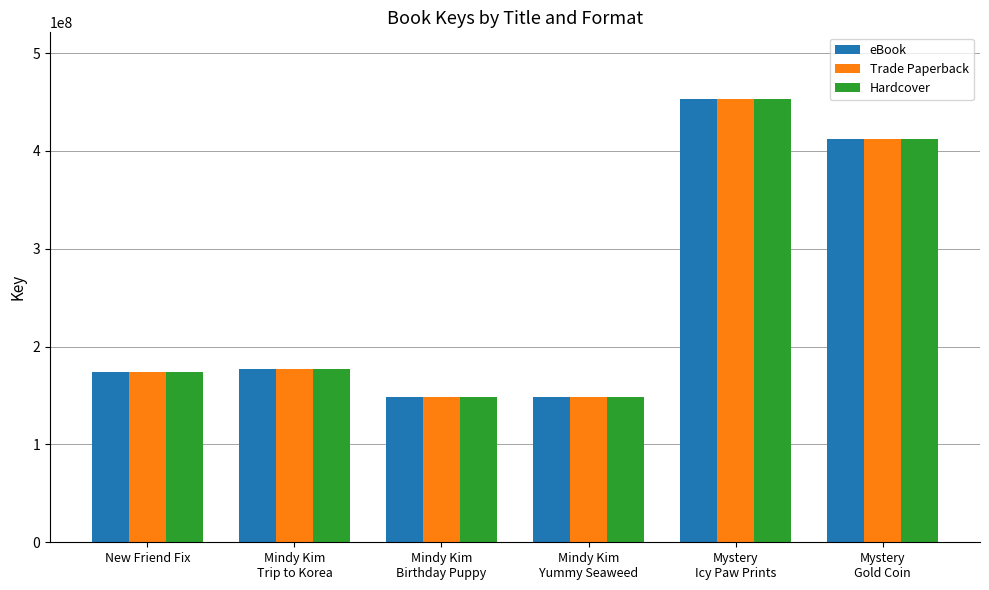

The eBook series shows 681403917 at Mystery
Gold Coin. True or false?

False